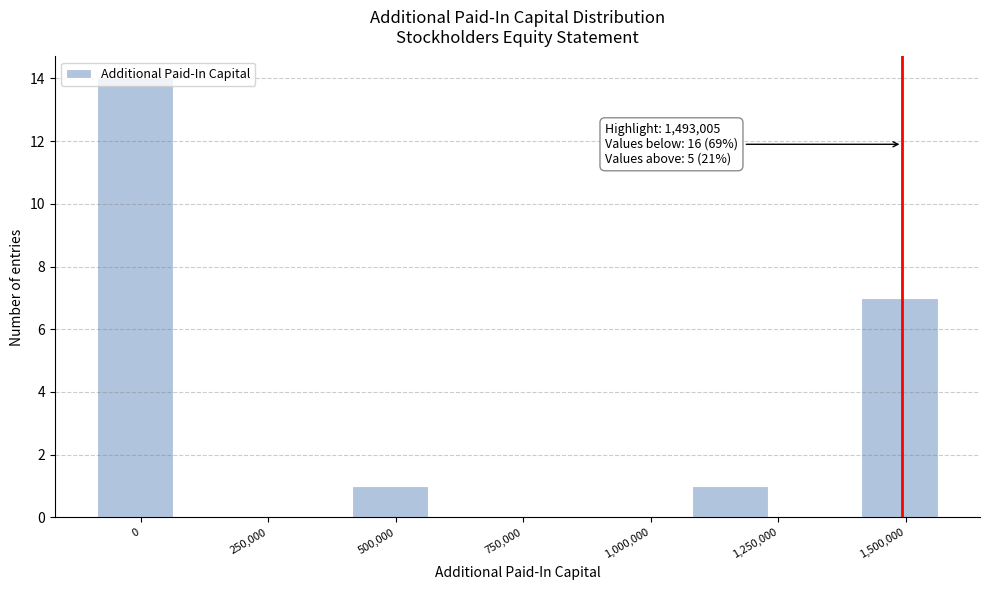

Around what value on the x-axis is the tallest bar? Give the approximate position of its centre, as read against the axis.

0